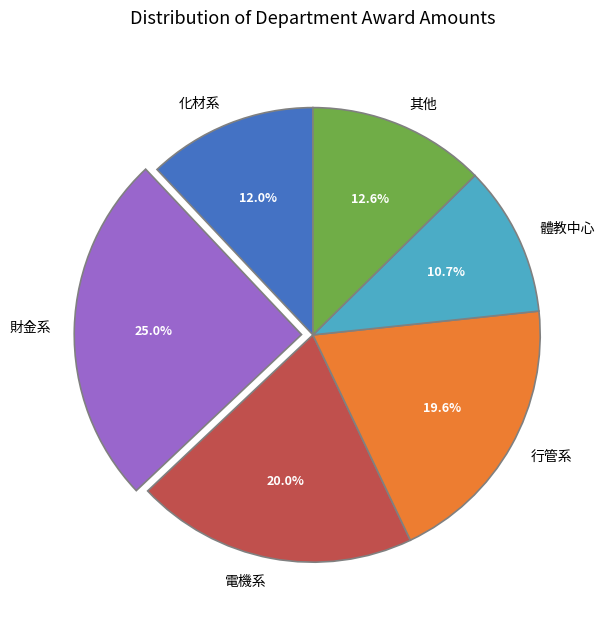

Count the number of slices in the pie.

6